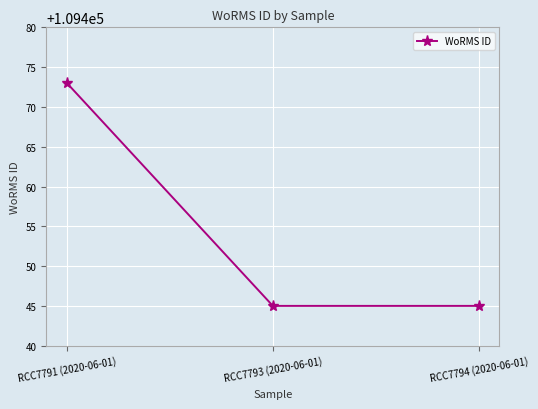

What position from the left is RCC7793 (2020-06-01)?

2